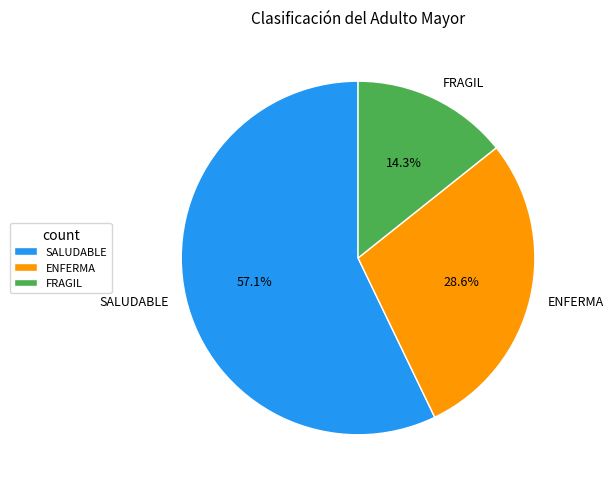

What is the ratio of the value at ENFERMA to the value at SALUDABLE?

0.5